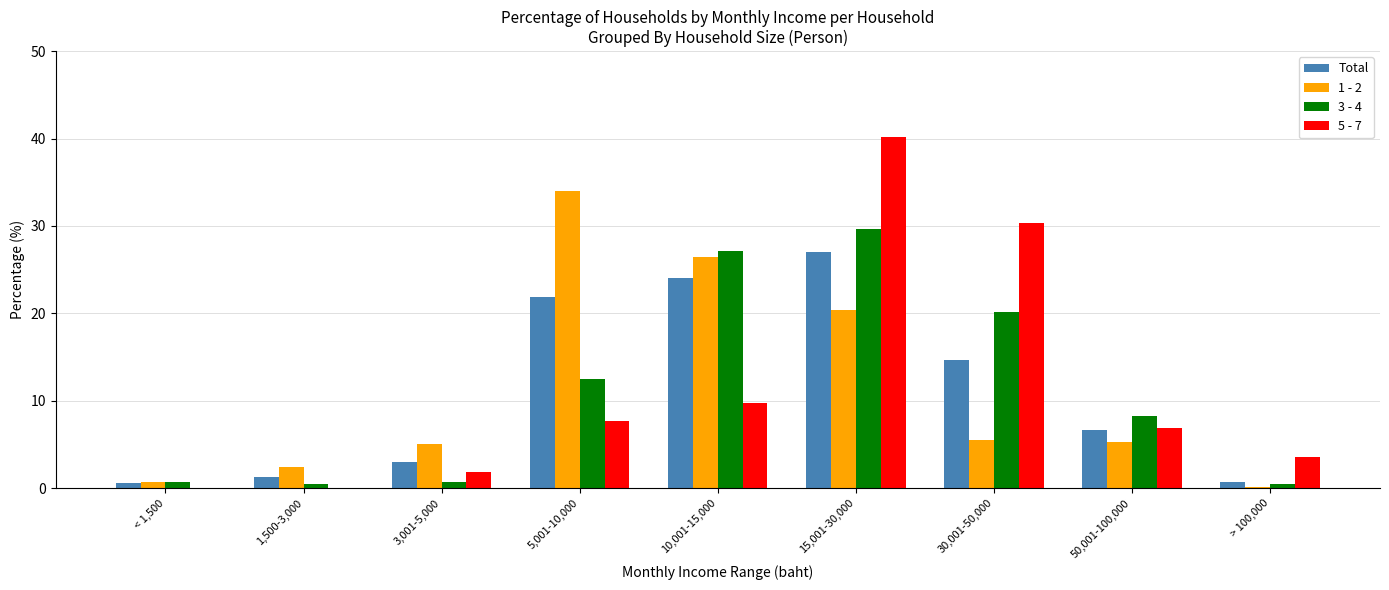

The 3 - 4 series shows 0.7 at 3,001-5,000. True or false?

True